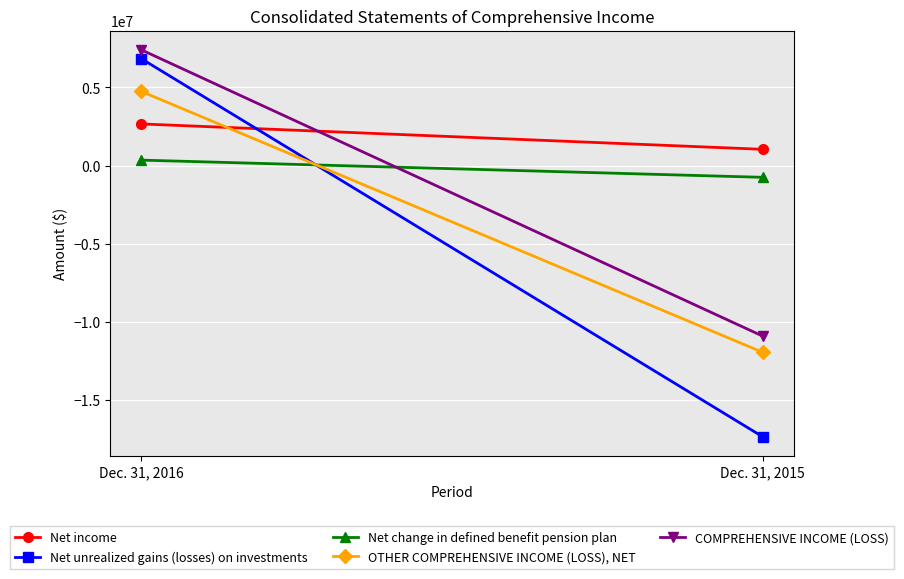

Is it true that Net income equals 2660801 at Dec. 31, 2016?

True